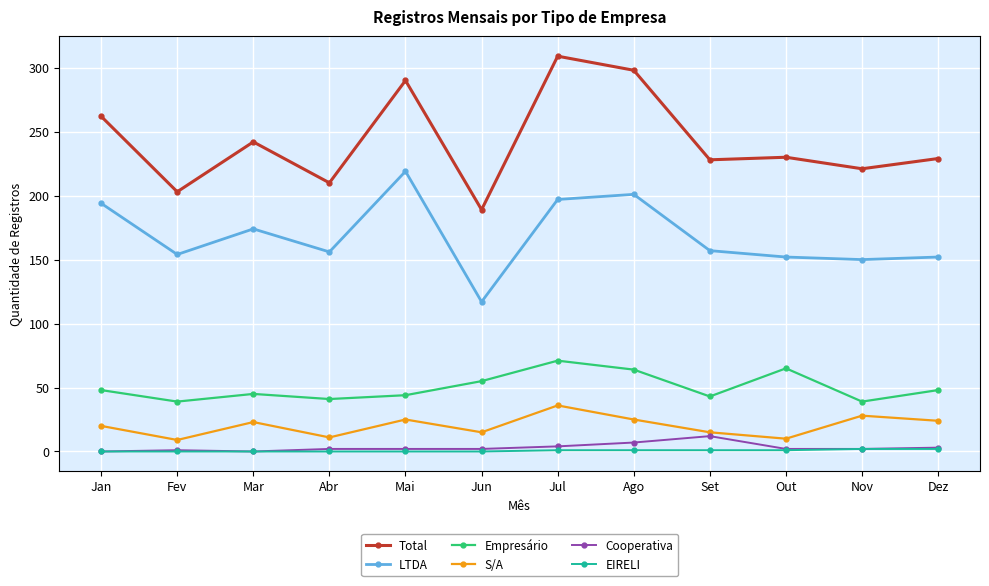

What are all the series names shown in the legend?

Total, LTDA, Empresário, S/A, Cooperativa, EIRELI